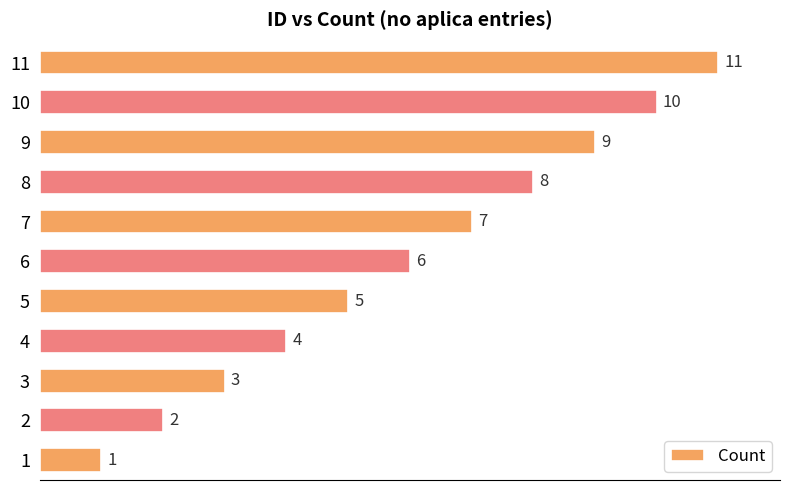

Count the values in the range 3 to 9.

7